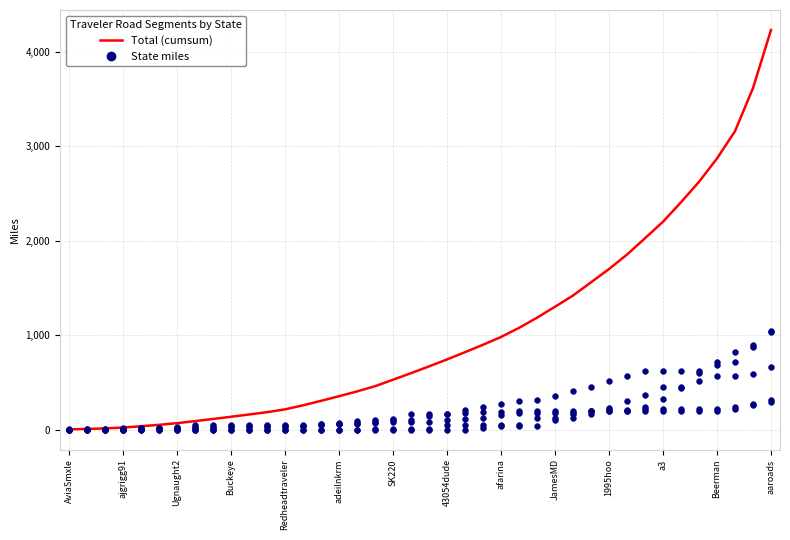

What is the total value across all series at SK220?

643.5